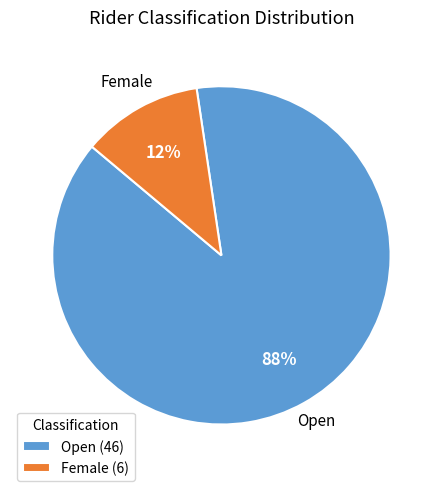

Combined, do Female and Open account for over 50%?

Yes